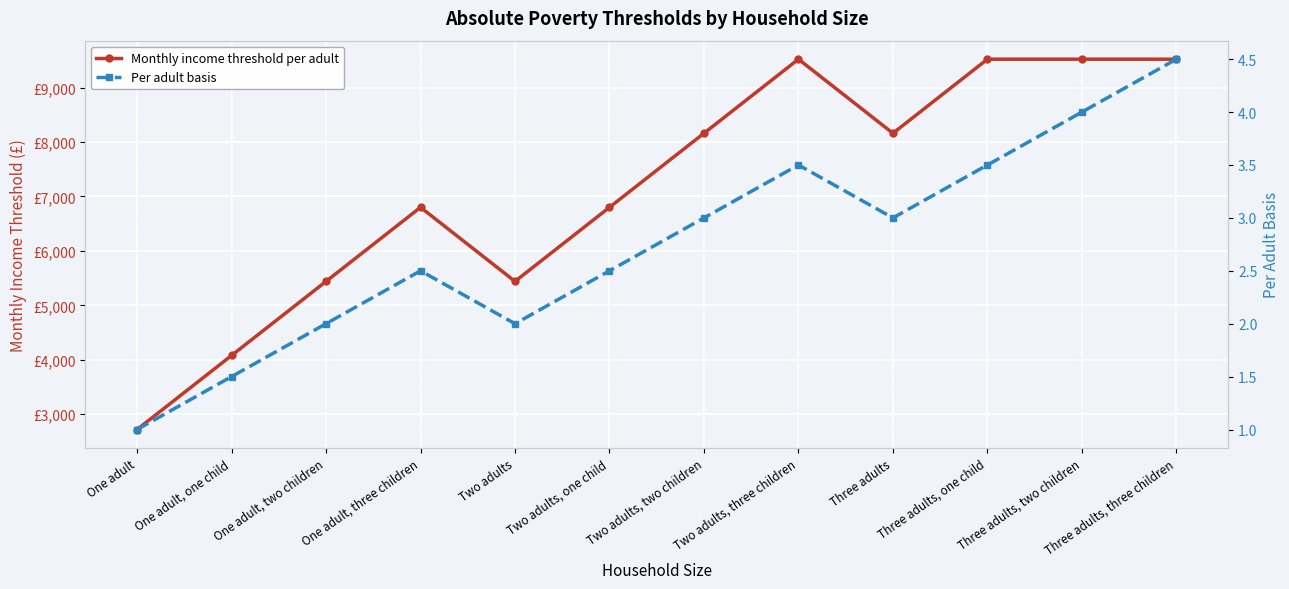

Which series changed the most between Two adults, two children and Two adults, three children?

Monthly income threshold per adult